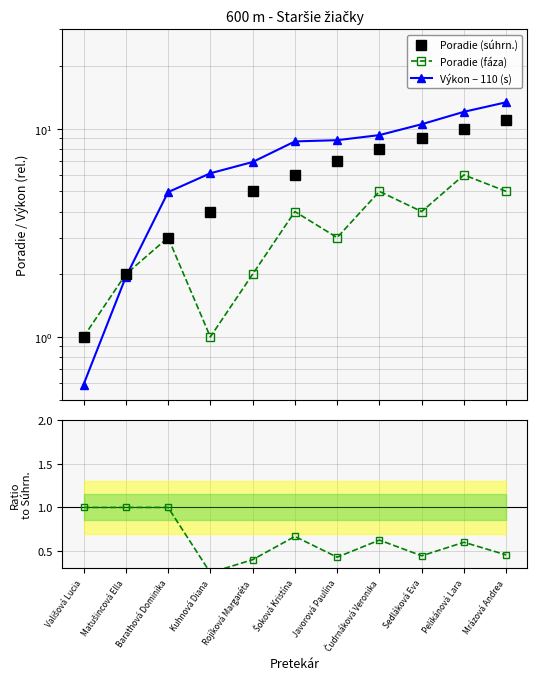

True or false: Poradie (súhrn.) has a value of 8.0 at Čudrnáková Veronika.

True